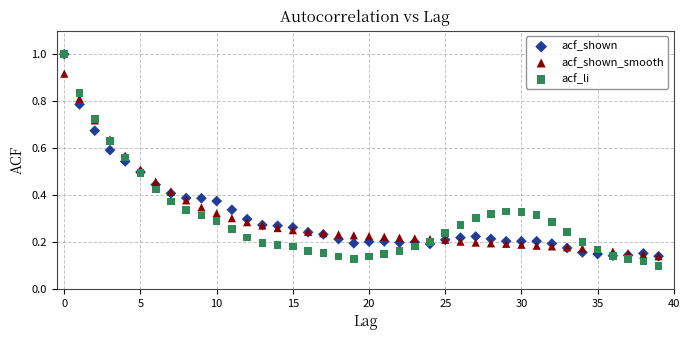

Which series has the largest Y range (max minus min)?

acf_li